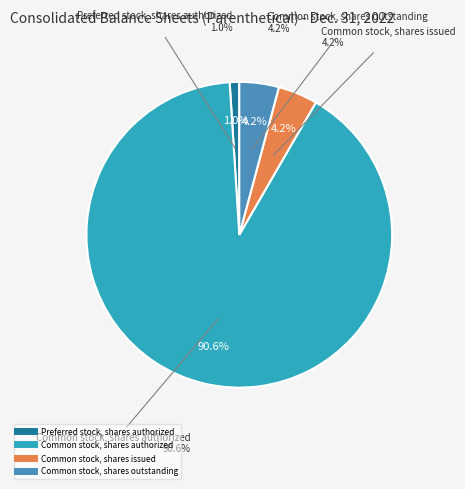

What is the largest slice in the pie chart?

Common stock, shares authorized